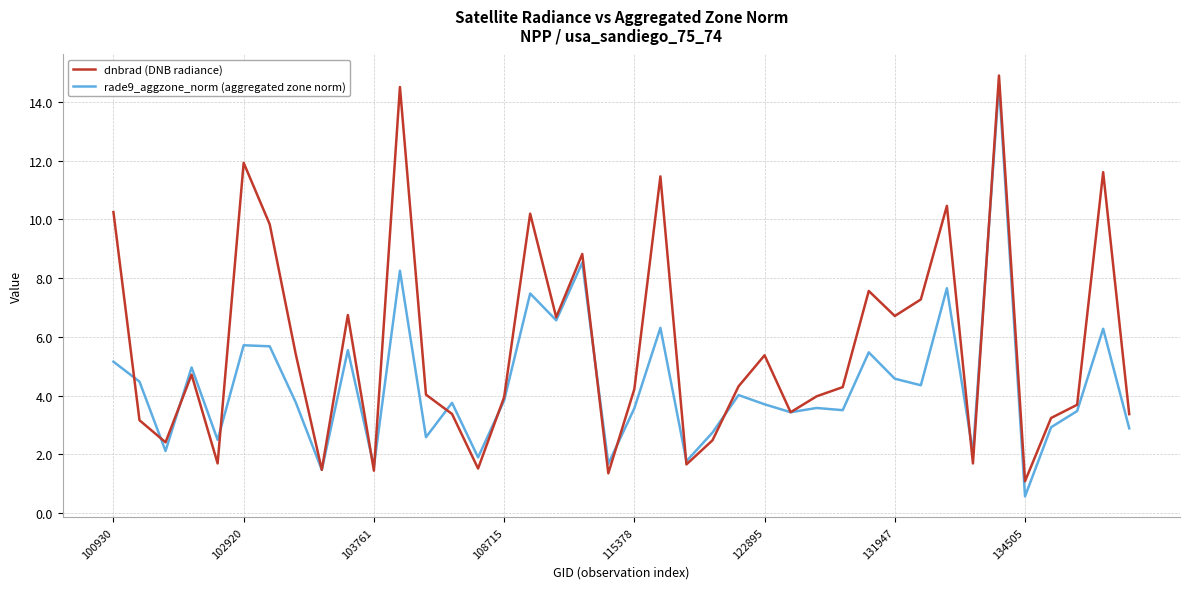

List the series in order of their overall mean, highest first.

dnbrad (DNB radiance), rade9_aggzone_norm (aggregated zone norm)